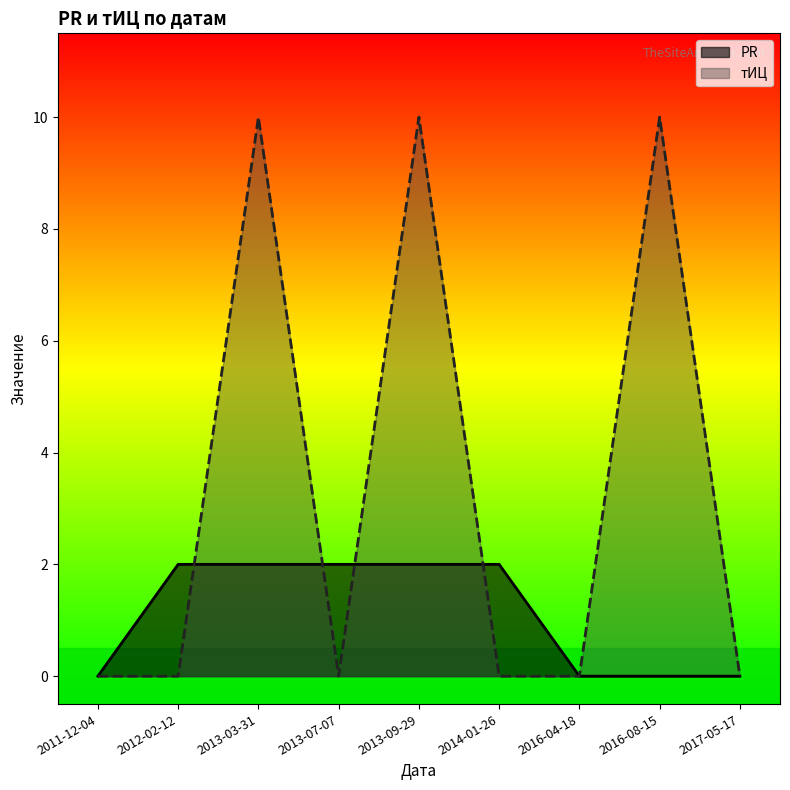

How many lines are shown in the chart?

2